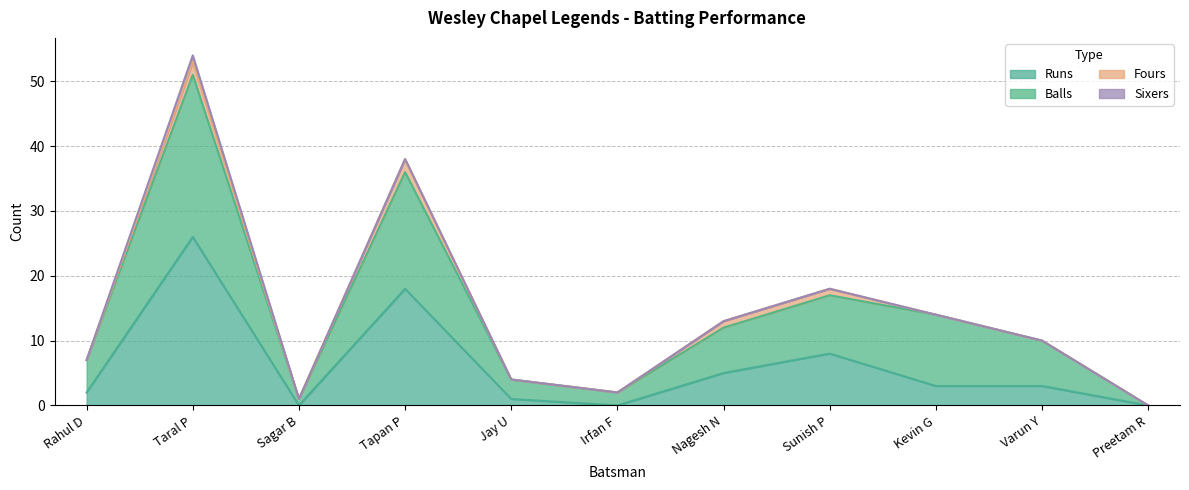

The Runs series shows 13 at Sunish P. True or false?

False